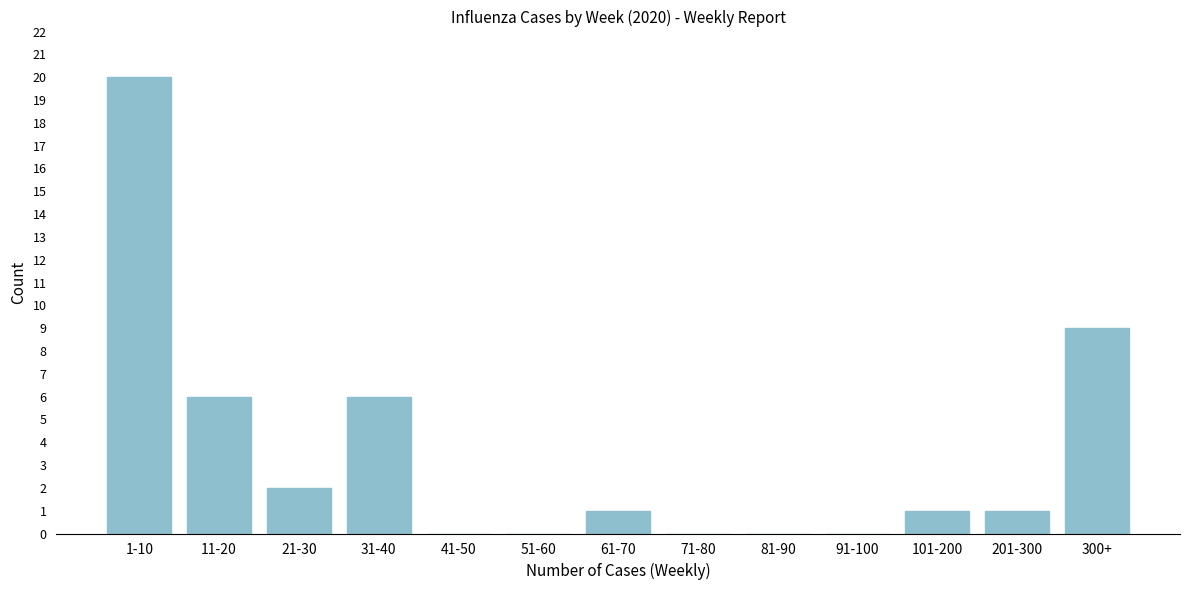

Reading left to right, transcribe all the data shown in this chart.

1-10=20	11-20=6	21-30=2	31-40=6	41-50=0	51-60=0	61-70=1	71-80=0	81-90=0	91-100=0	101-200=1	201-300=1	300+=9